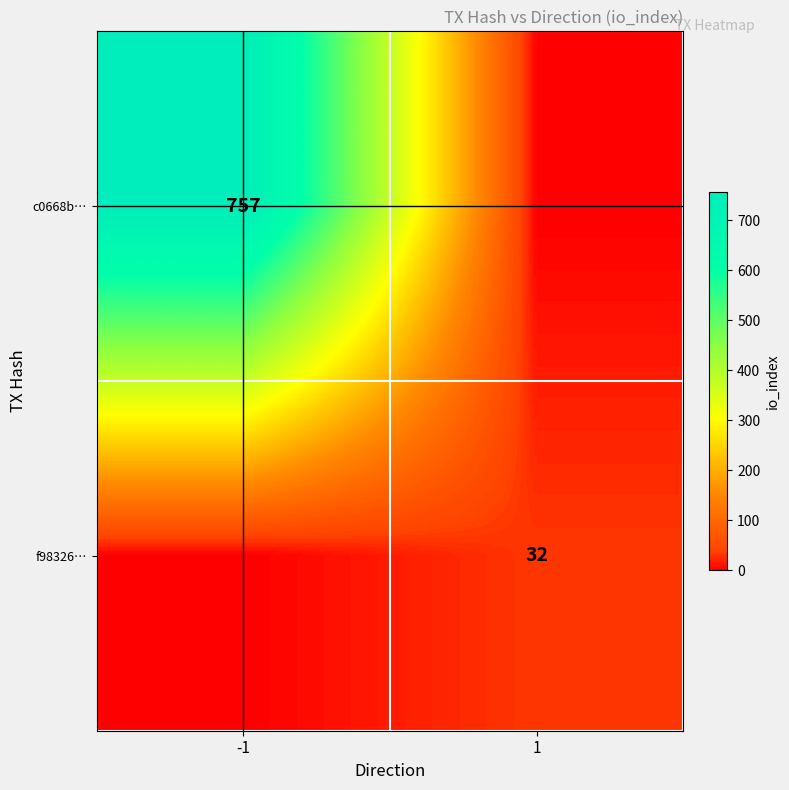

The value of c0668b… at -1 is 277. True or false?

False